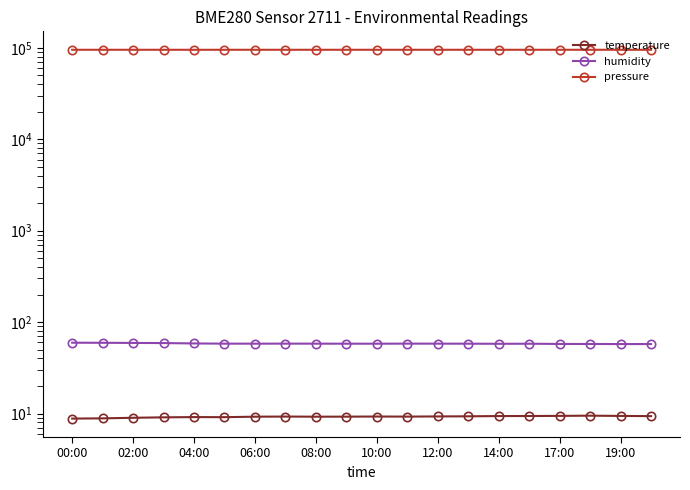

At which category is the sum across all series the highest?

15